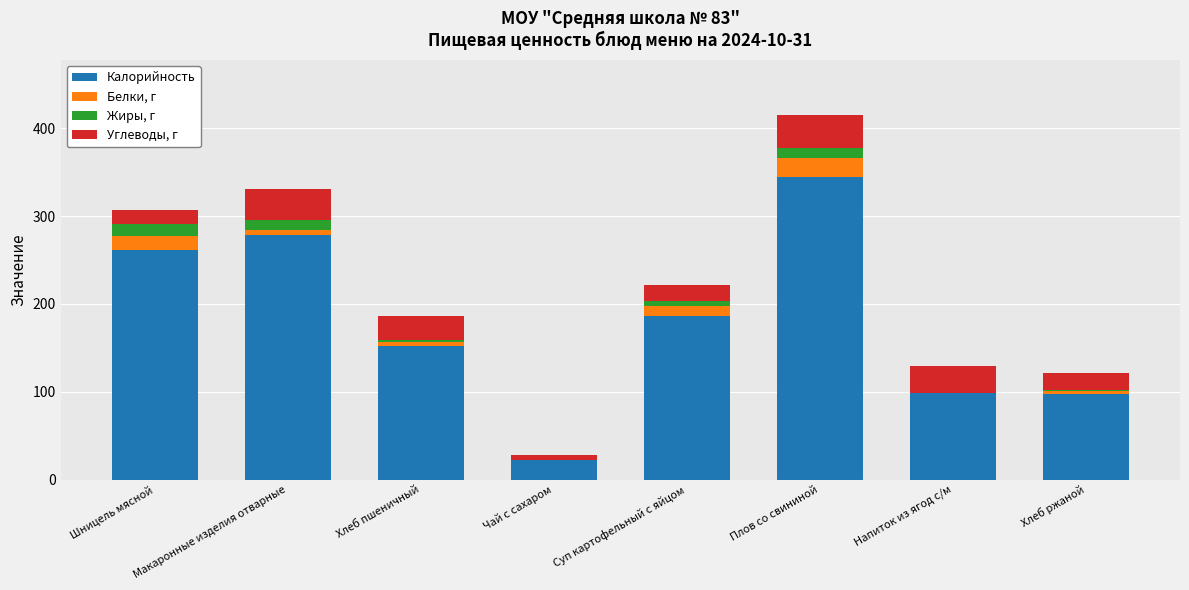

At which label does Калорийность reach its peak?

Плов со свининой